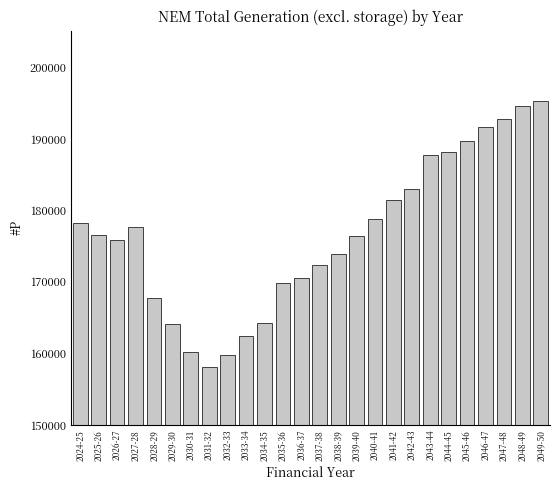

What is the label of the 26th bar from the right?

2024-25